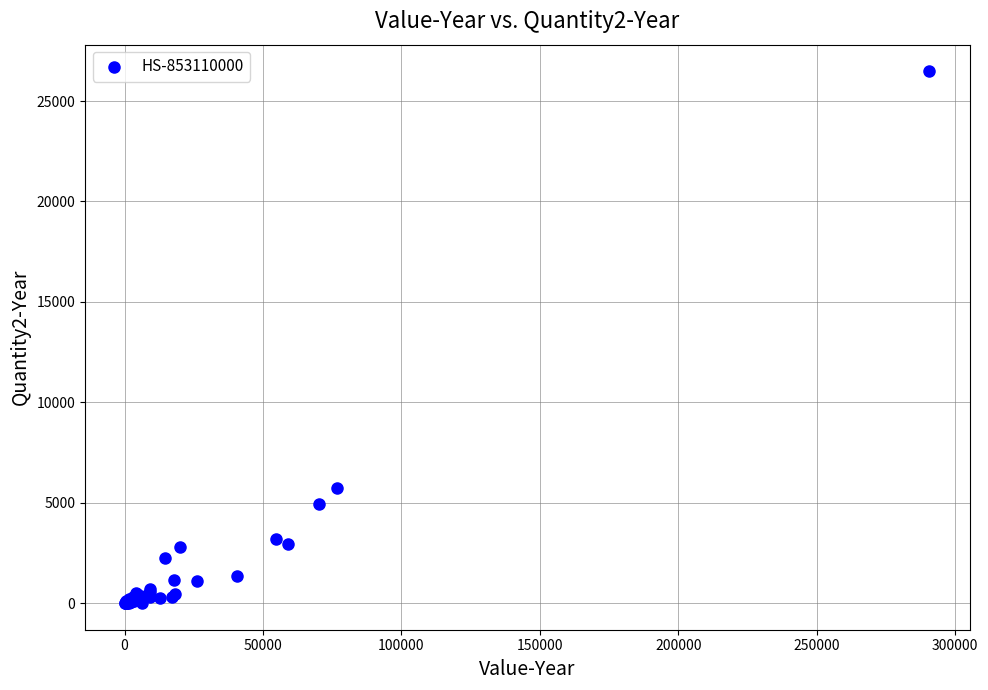

What Y value in the scatter plot is closest to 13243?

5711